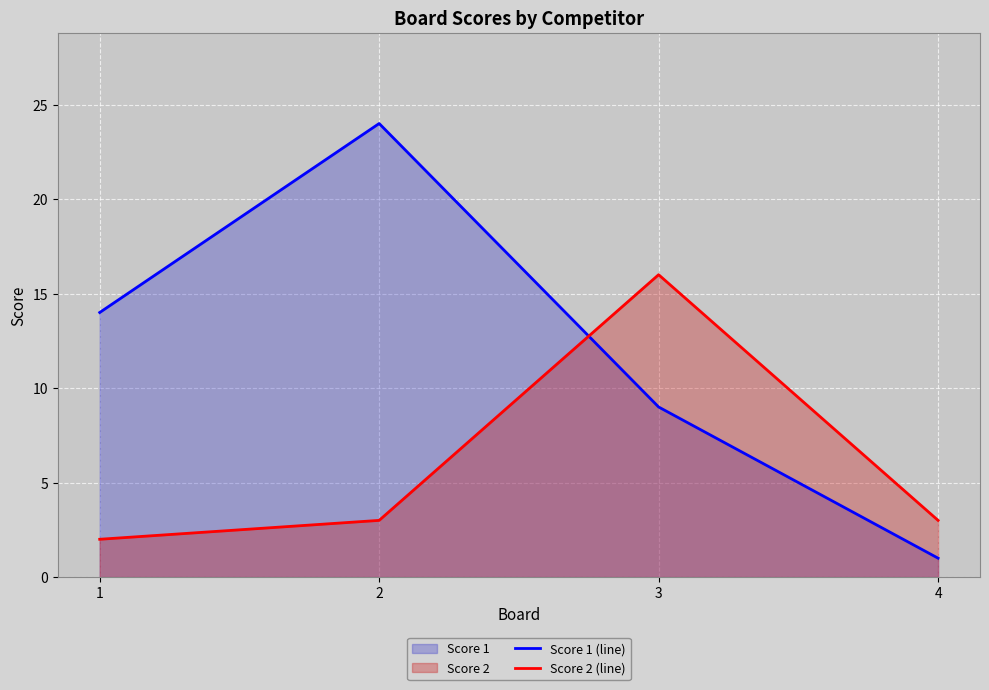

Where is the first local maximum for Score 2 (line)?

3